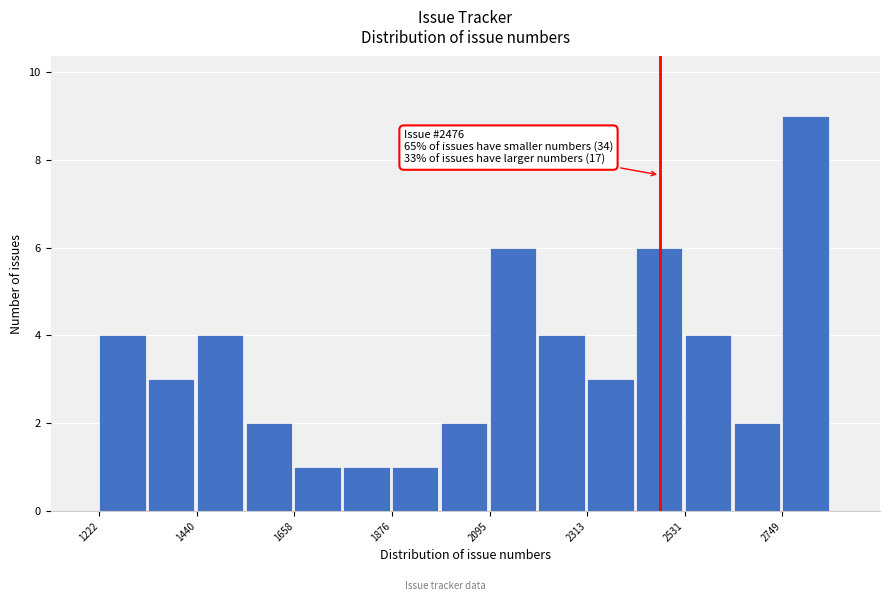

Read against the x-axis, roughly where is the centre of the tallest bar?

2800